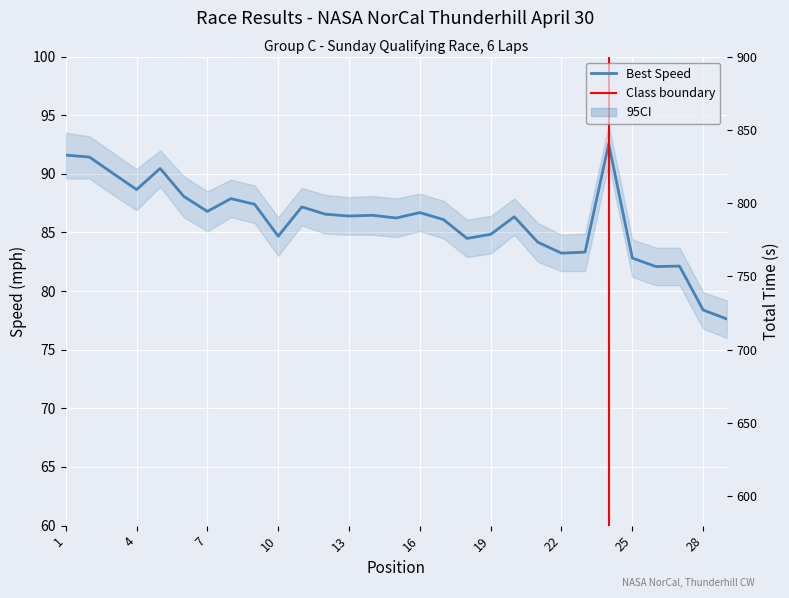

How many values in the Total Time series exceed 792?

15